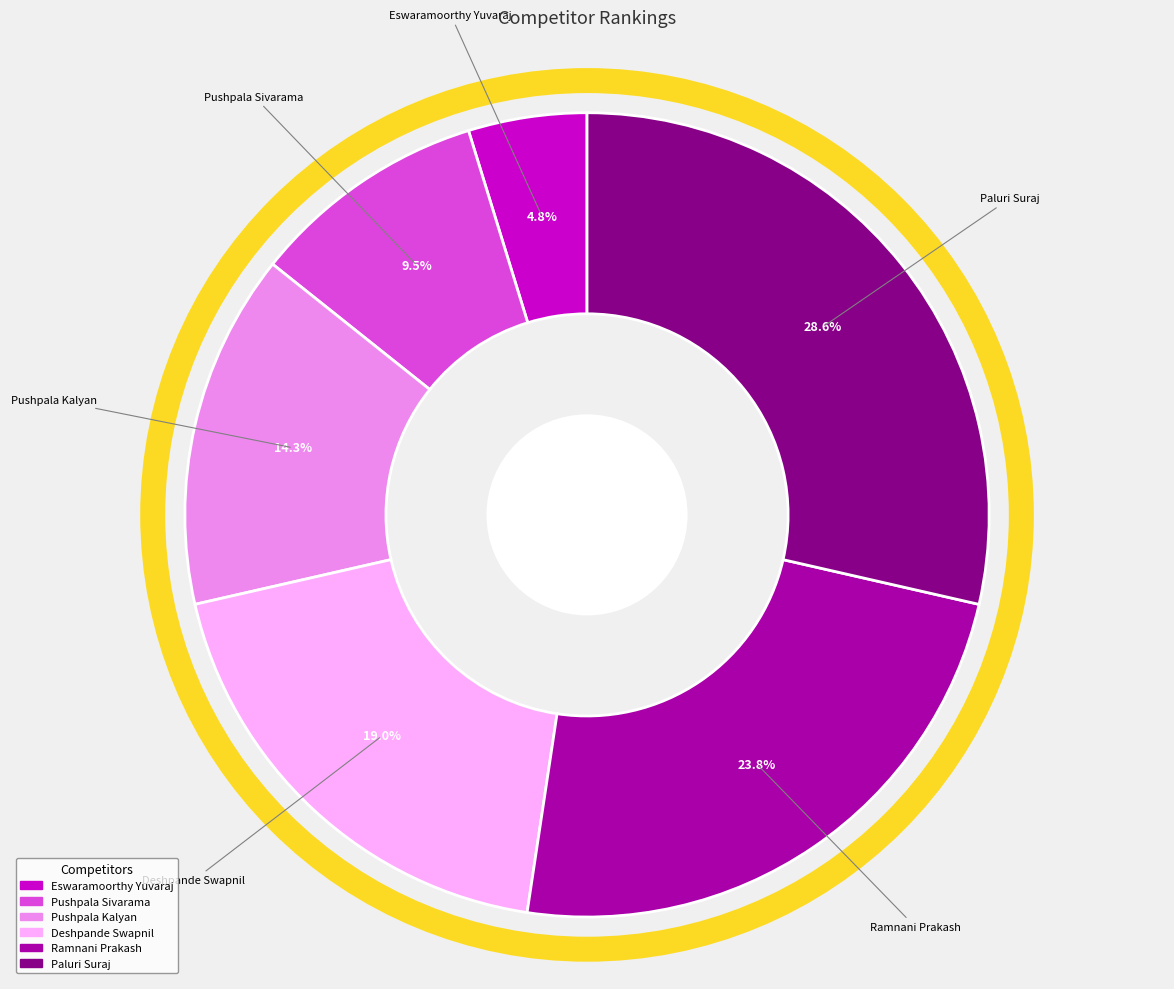

To the nearest percent, what is the combined percentage of Pushpala Sivarama and Paluri Suraj?

38%